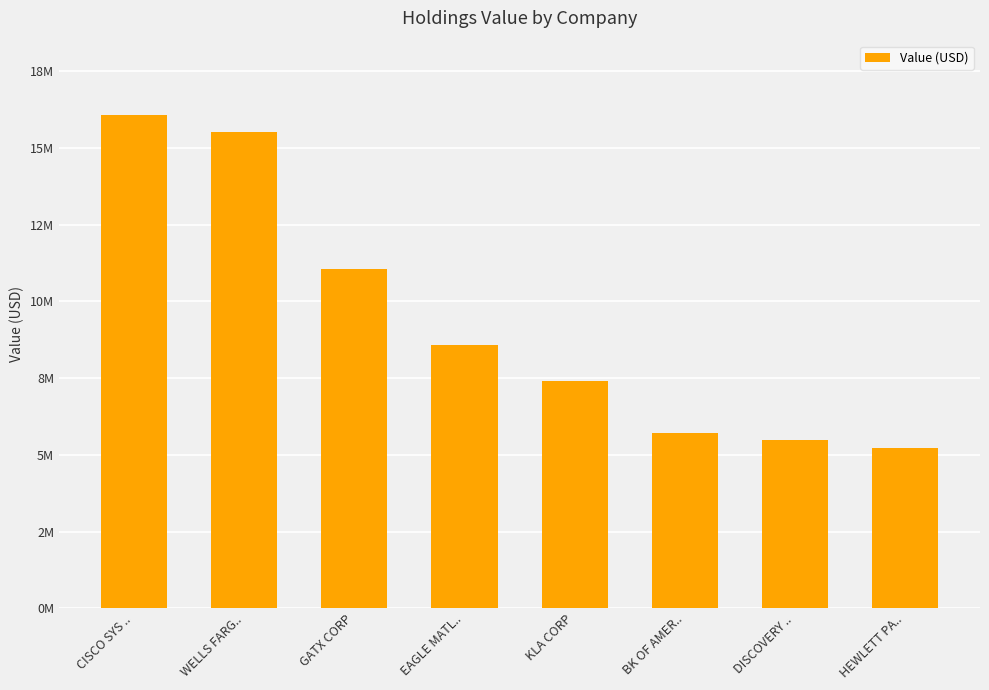

Are the bars grouped side by side (vs. stacked)?

No